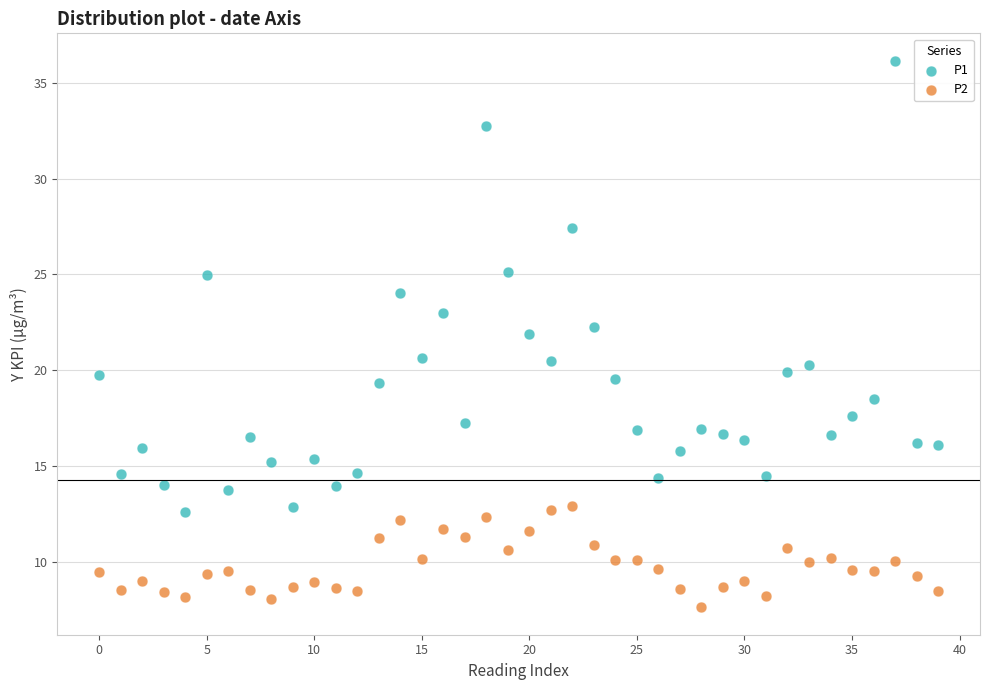

Which series has the widest spread of Y values?

P1